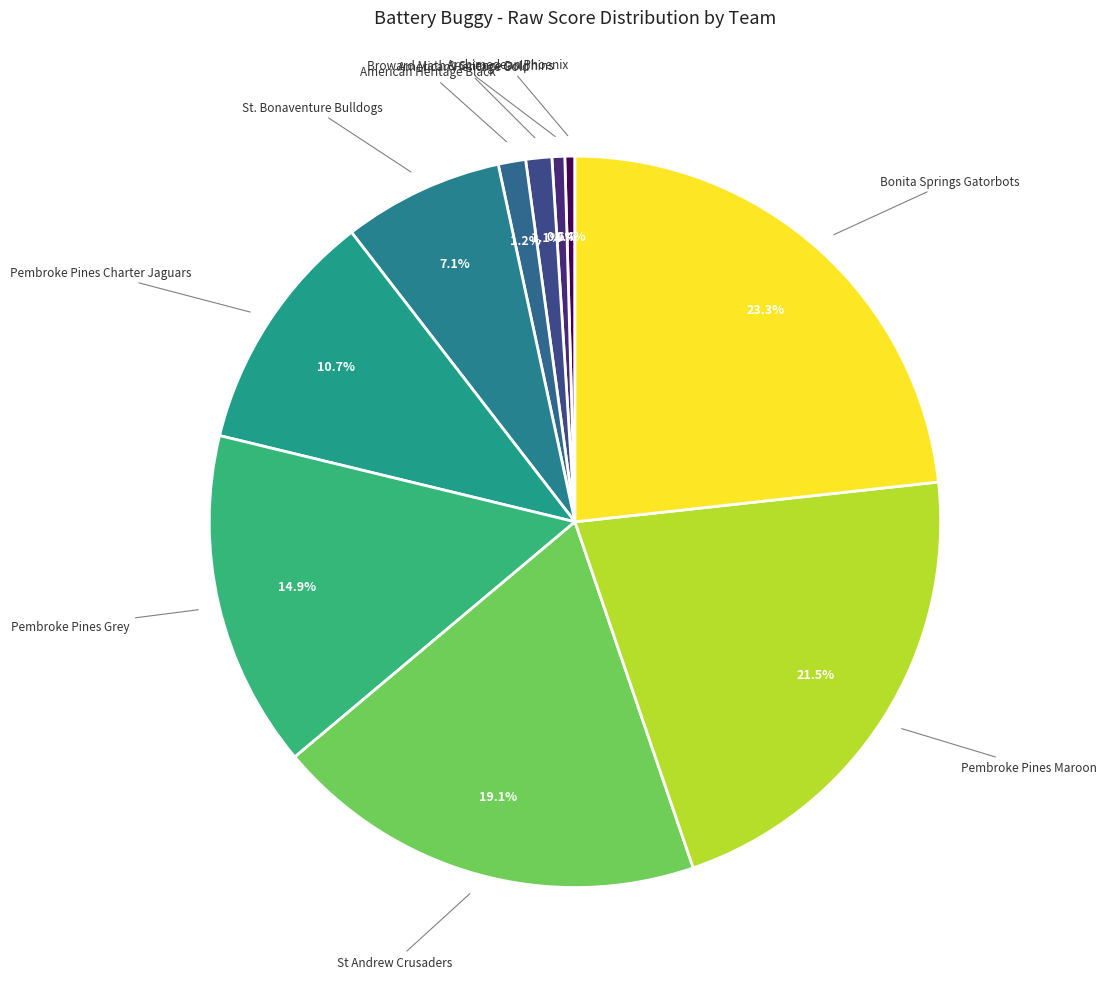

How many slices are in this pie chart?

10